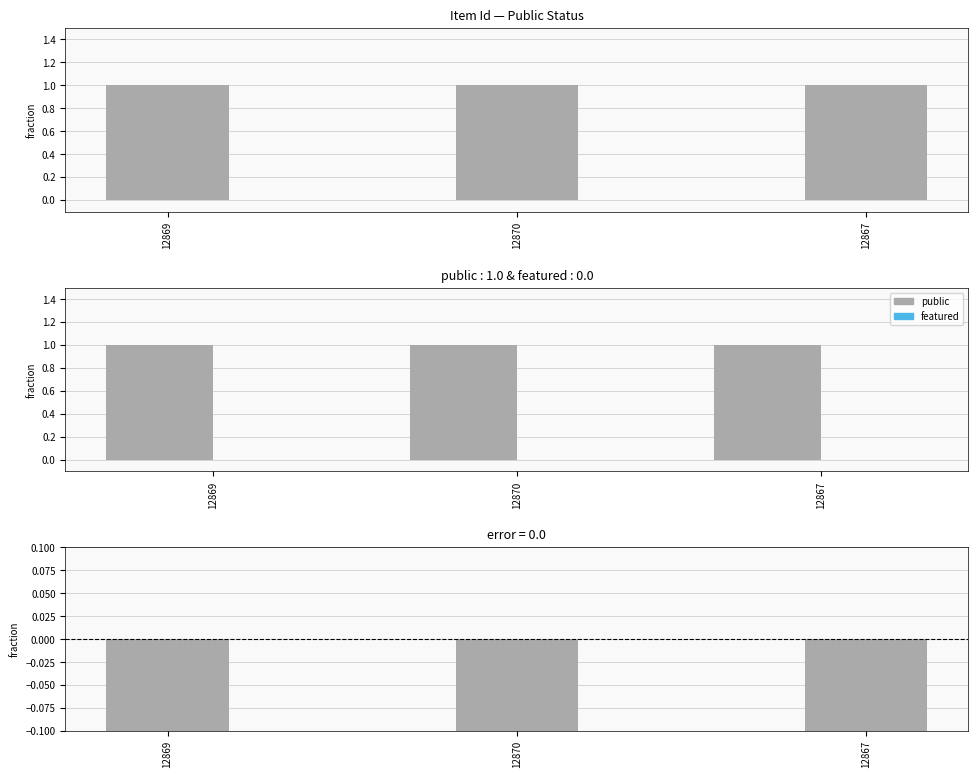

What is the sum of all difference (featured - public) values?

-3